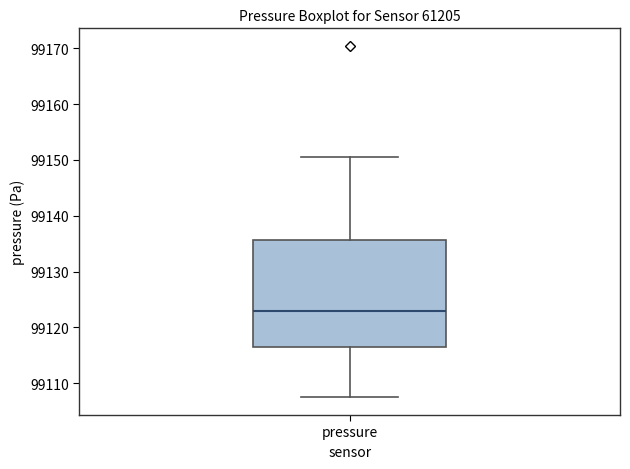

Read this box plot against the y-axis: the position of the median line, the range covered by the box, and the ends of both whiskers. The values are not printed on the chart, so give them approximately, as read against the axis.

median 99123, box 99116 to 99136, whiskers 99107 to 99151